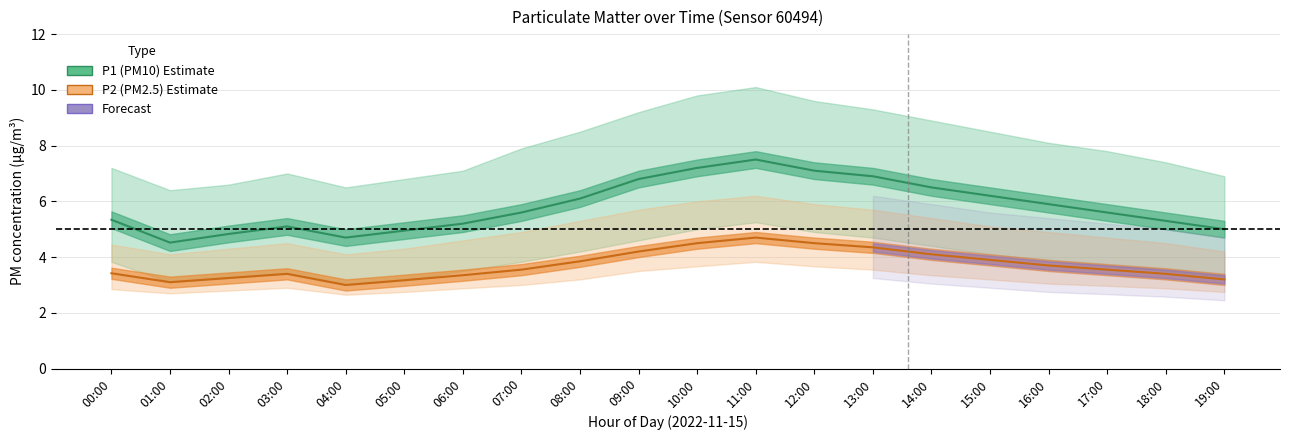

At 09:00, list the series in order from largest to smallest.

P1_upper, P1, P2_upper, P1_lower, P2, P2_lower